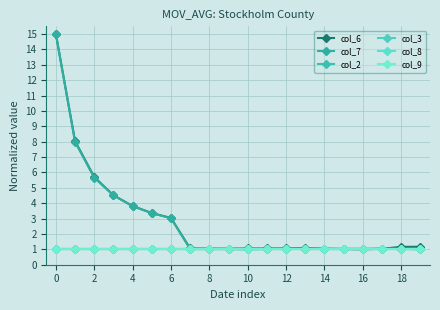

Reading left to right, list all the values displayed in this chart.

col_6: 15.0	8.0	5.7	4.5	3.8	3.4	3.0	1.1	1.1	1.0	1.1	1.1	1.1	1.1	1.0	1.0	1.0	1.0	1.2	1.2
col_7: 15.0	8.0	5.7	4.5	3.8	3.4	3.0	1.0	1.0	1.0	1.0	1.0	1.0	1.0	1.0	1.0	1.0	1.1	1.0	1.0
col_2: 1.0	1.0	1.0	1.0	1.0	1.0	1.0	1.0	1.0	1.0	1.0	1.0	1.0	1.0	1.0	1.0	1.0	1.0	1.0	1.0
col_3: 1.0	1.0	1.0	1.0	1.0	1.0	1.0	1.0	1.0	1.0	1.0	1.0	1.0	1.0	1.0	1.0	1.0	1.0	1.0	1.0
col_8: 1.0	1.0	1.0	1.0	1.0	1.0	1.0	1.0	1.0	1.0	1.0	1.0	1.0	1.0	1.0	1.0	1.0	1.0	1.0	1.0
col_9: 1.0	1.0	1.0	1.0	1.0	1.0	1.0	1.0	1.0	1.0	1.0	1.0	1.0	1.0	1.0	1.0	1.0	1.0	1.0	1.0